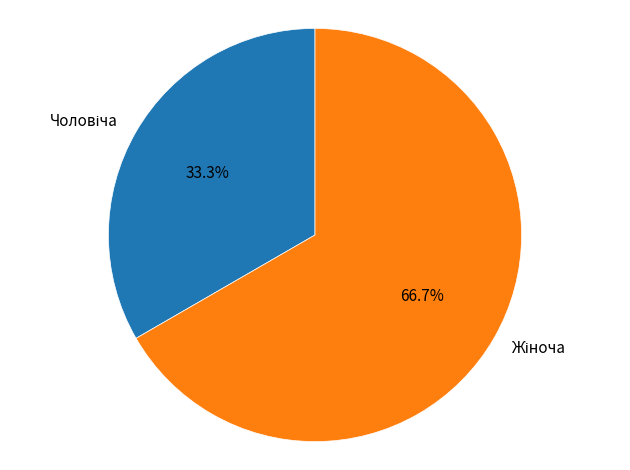

Is there any slice that represents more than half of the pie?

Yes